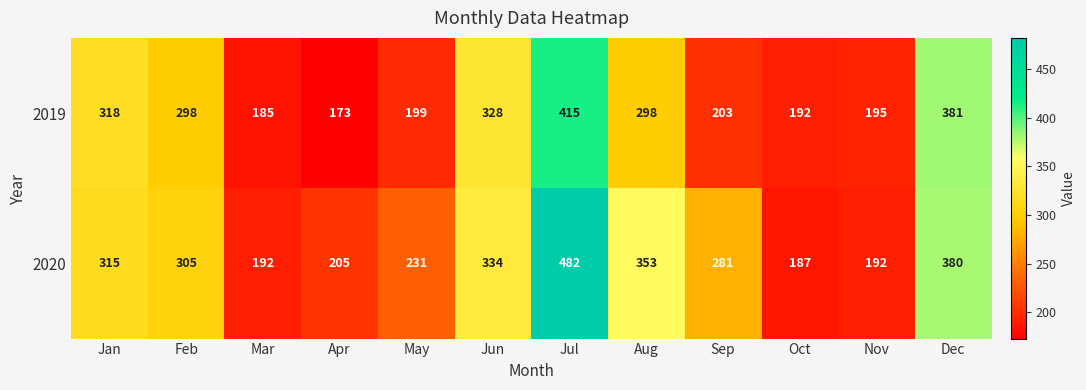

Is it true that 2020 equals 550 at Dec?

False